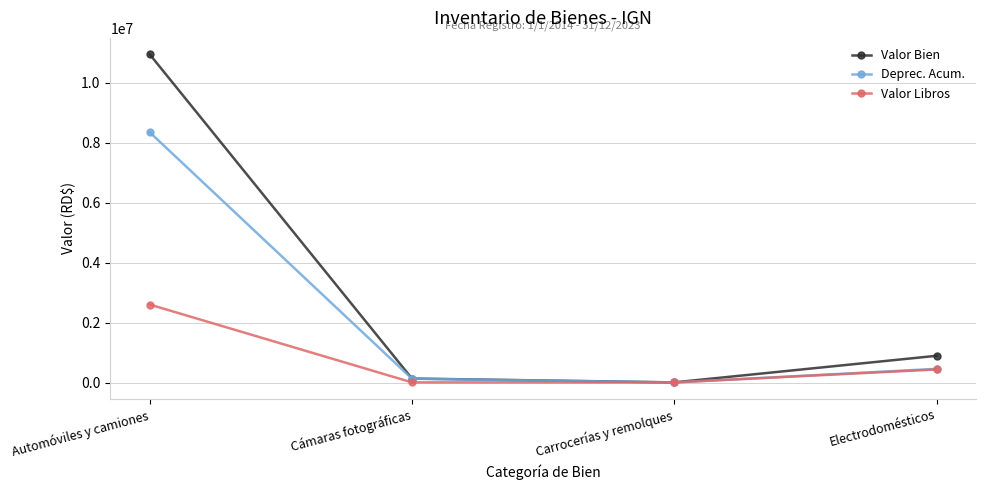

Does the chart display data point markers on the line(s)?

Yes